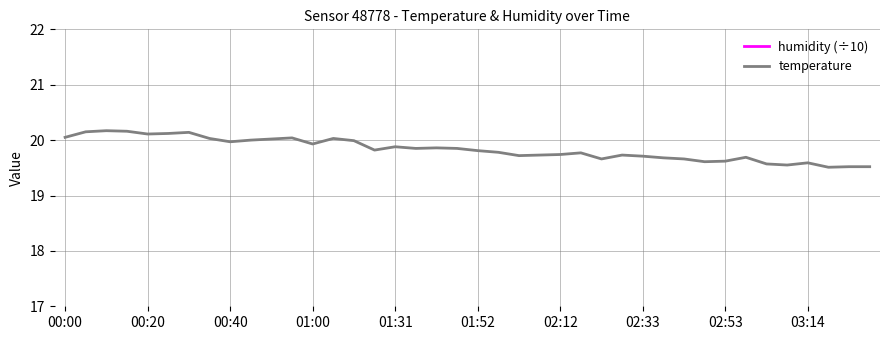

What is the highest value of the temperature series?

20.2